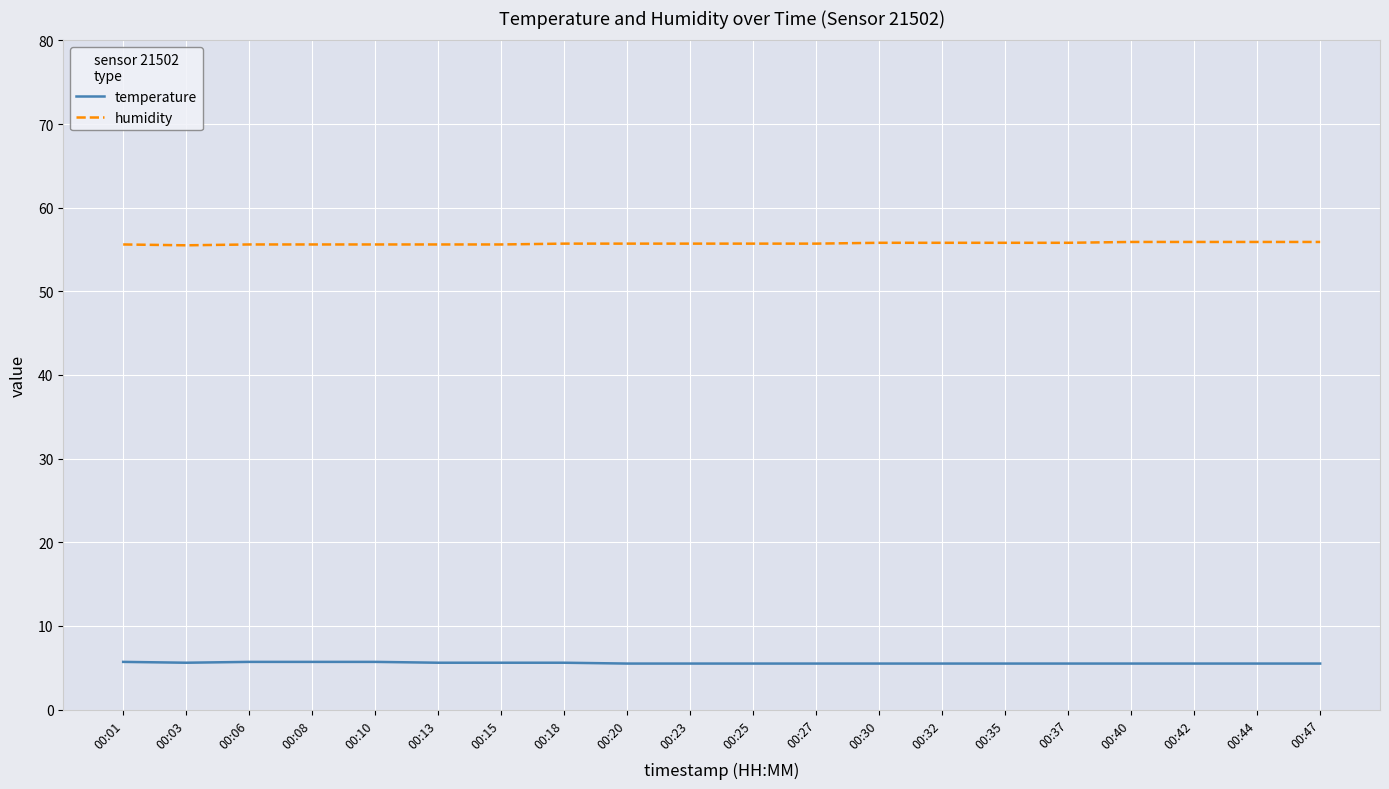

True or false: temperature and humidity intersect in this chart.

False